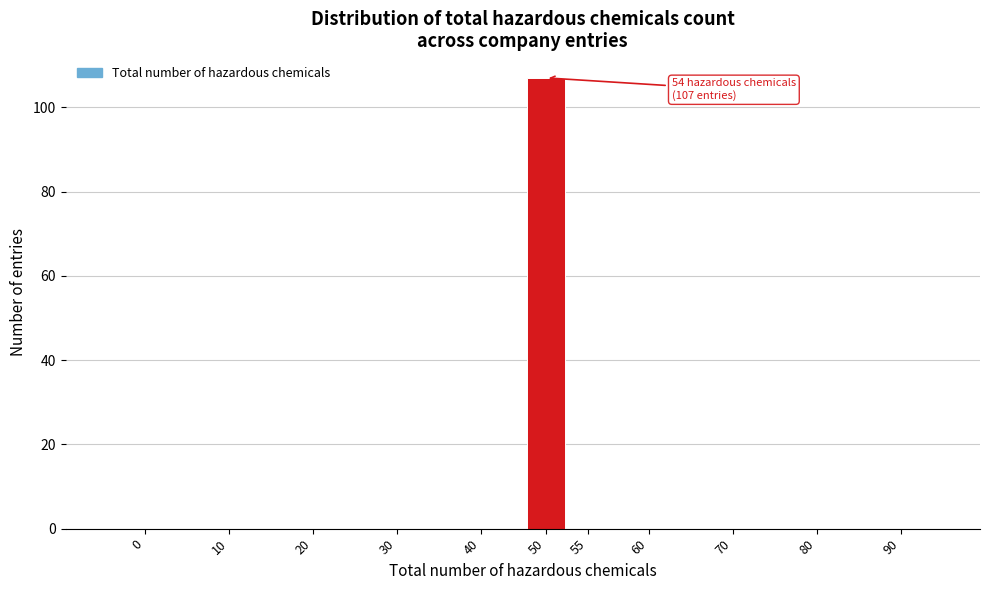

Reading right to left, extract all data points from this chart.

90=0	80=0	70=0	60=0	55=0	50=107	40=0	30=0	20=0	10=0	0=0